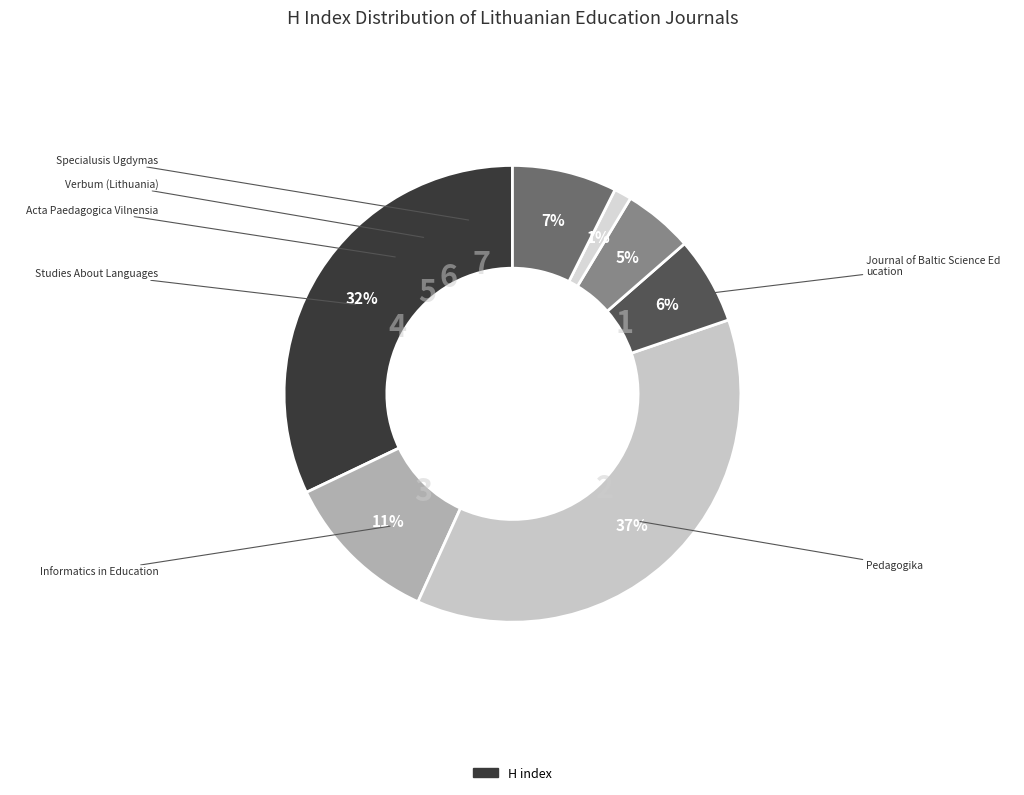

How many segments does this pie chart have?

7